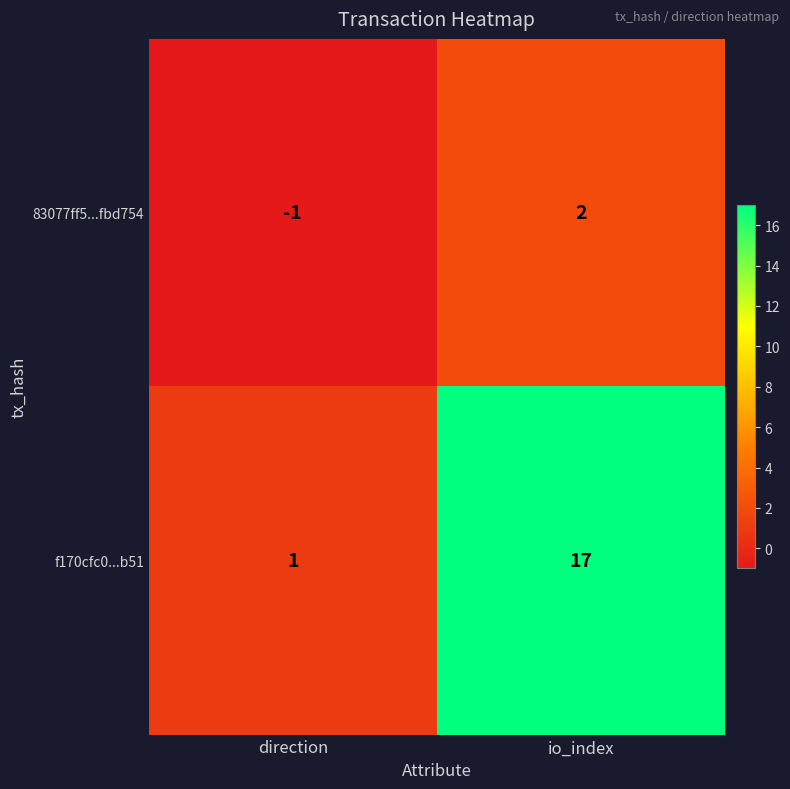

What is the maximum value for f170cfc0...b51?

17